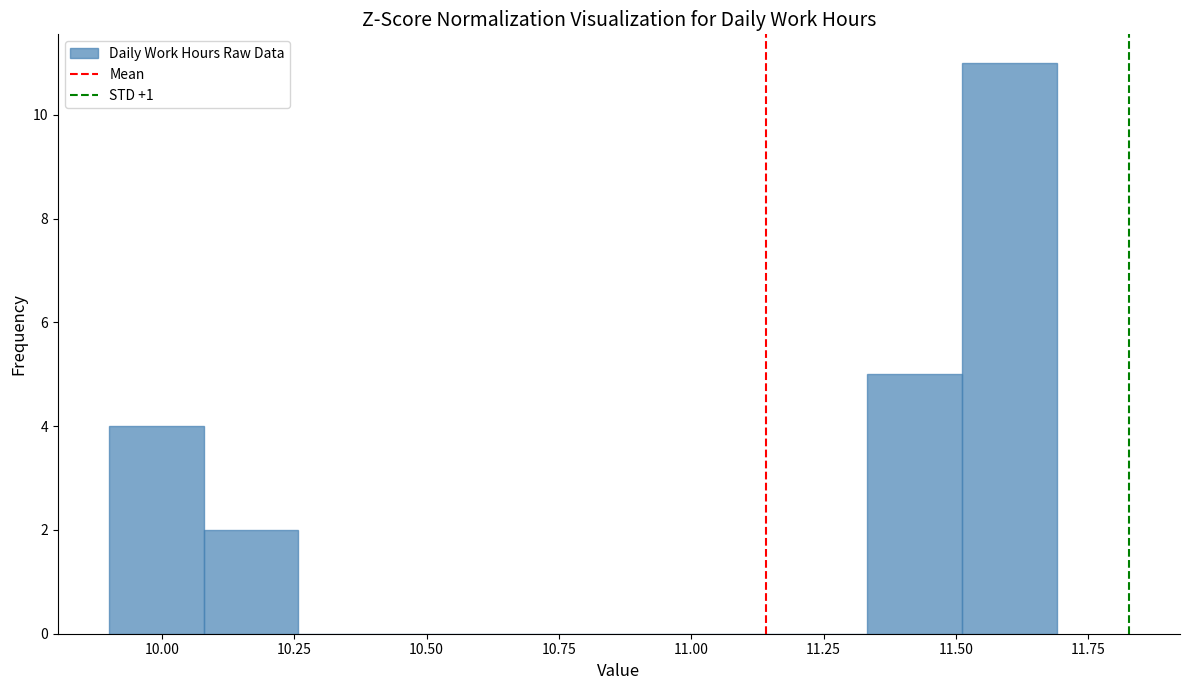

Read against the x-axis, roughly where is the centre of the tallest bar?

11.60